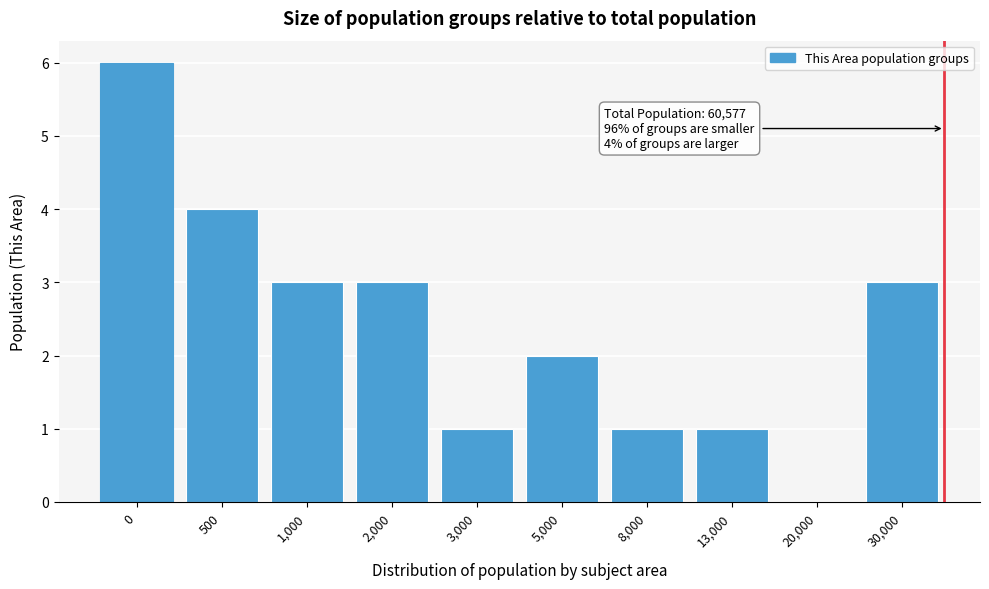

Reading right to left, list all the values displayed in this chart.

30,000=3	20,000=0	13,000=1	8,000=1	5,000=2	3,000=1	2,000=3	1,000=3	500=4	0=6